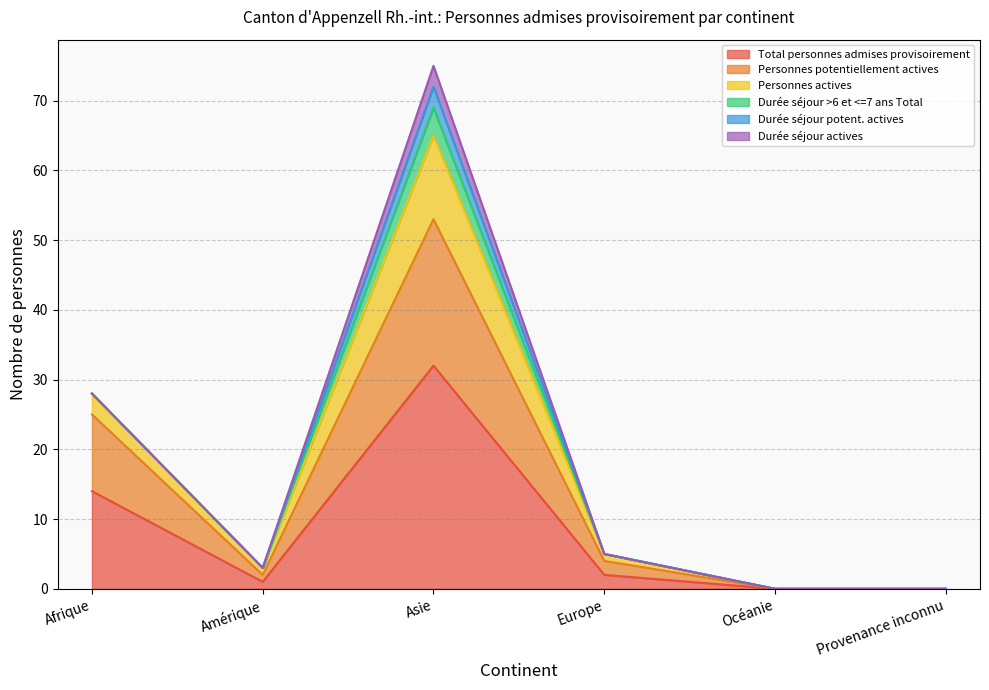

What is the sum of the Total personnes admises provisoirement values at Europe and Afrique?

16